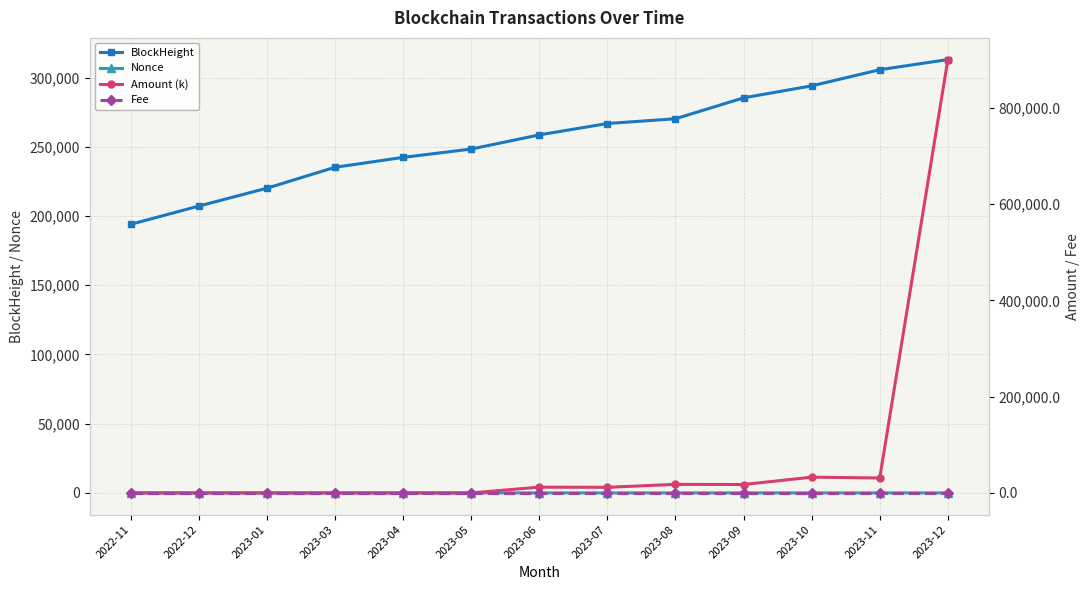

What are all the series names shown in the legend?

BlockHeight, Nonce, Amount (k), Fee